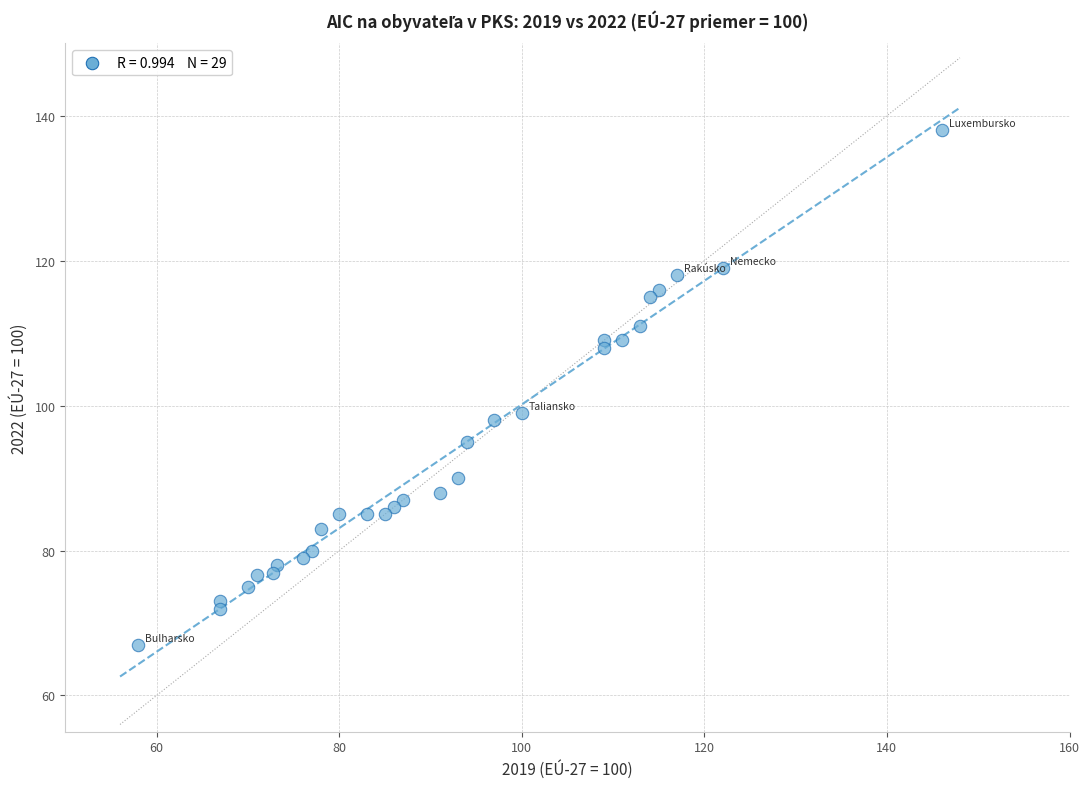

What Y value in the scatter plot is closest to 102?

99.0